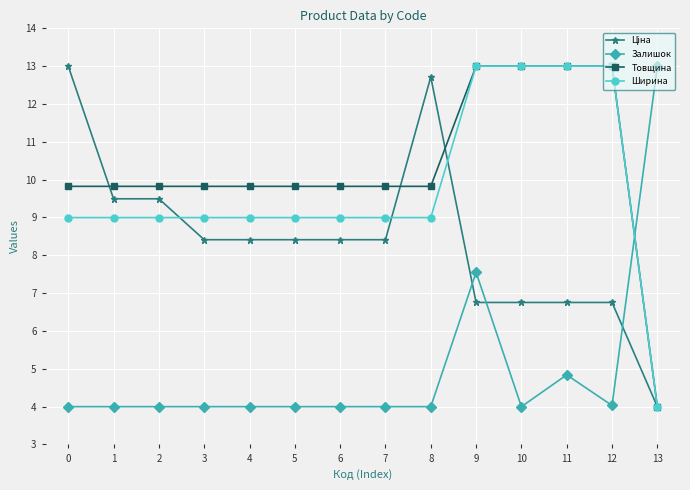

Is it true that Залишок equals 2.6 at 1?

False